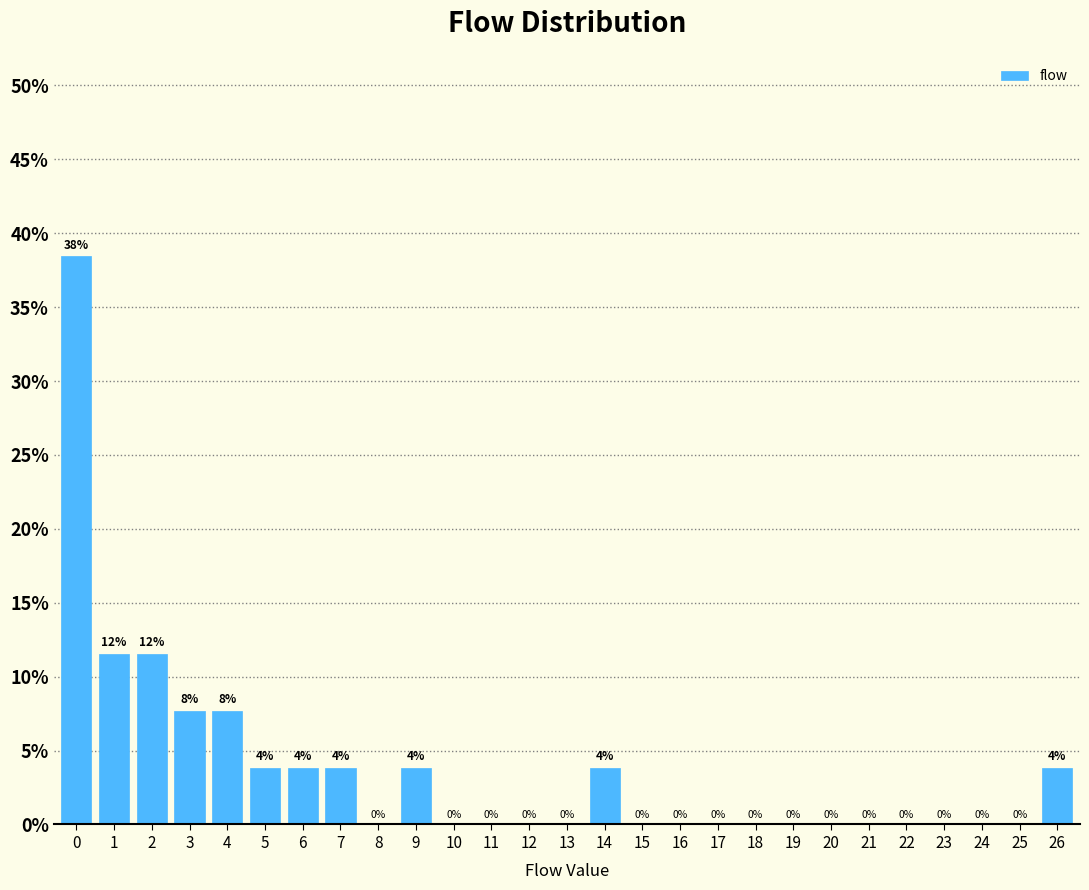

What is the greatest value displayed?

38.5